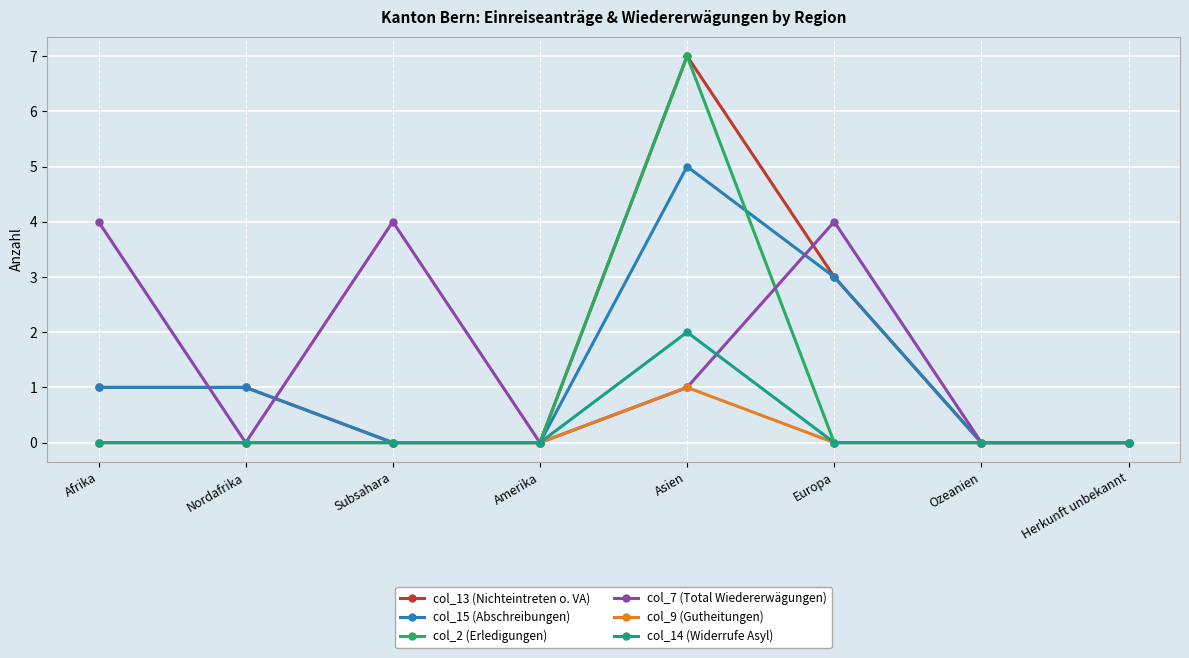

How many series are shown in this chart?

6